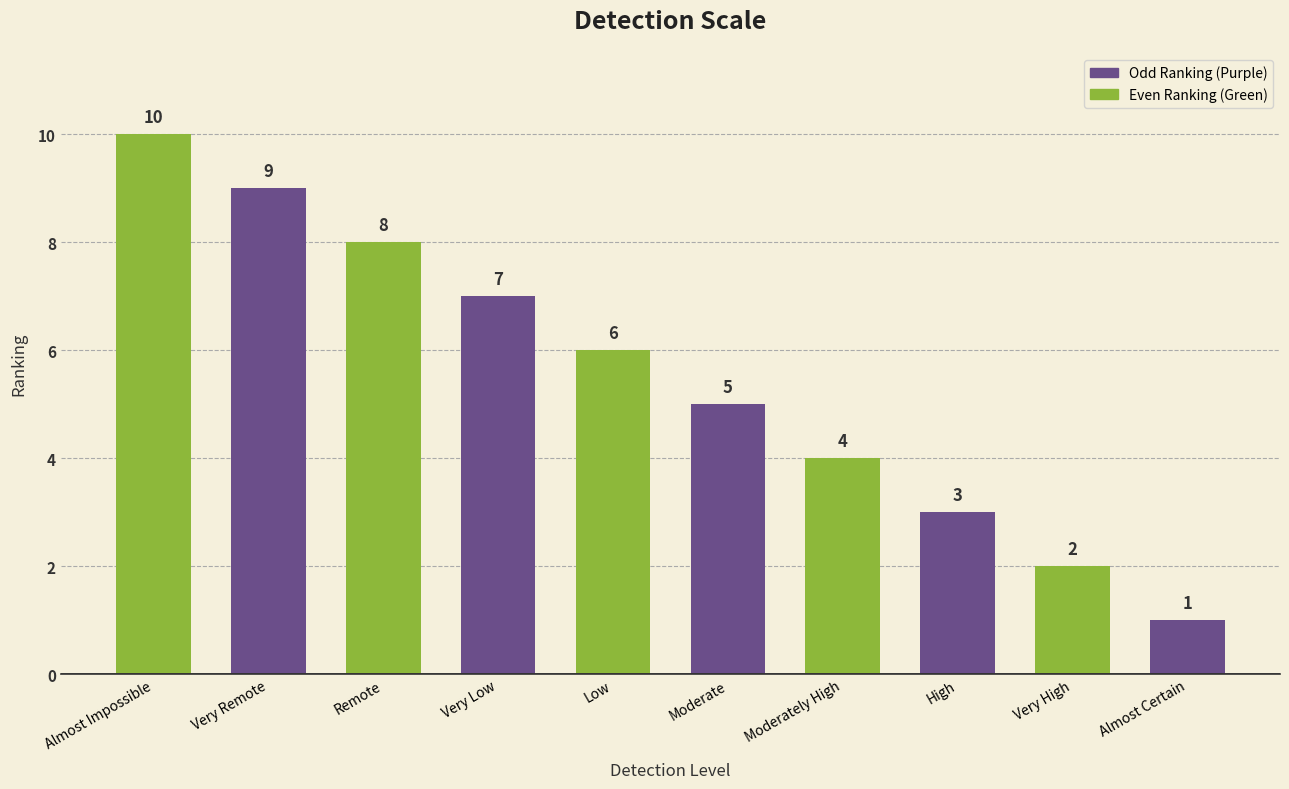

What is the change in value from Low to Moderately High?

-2